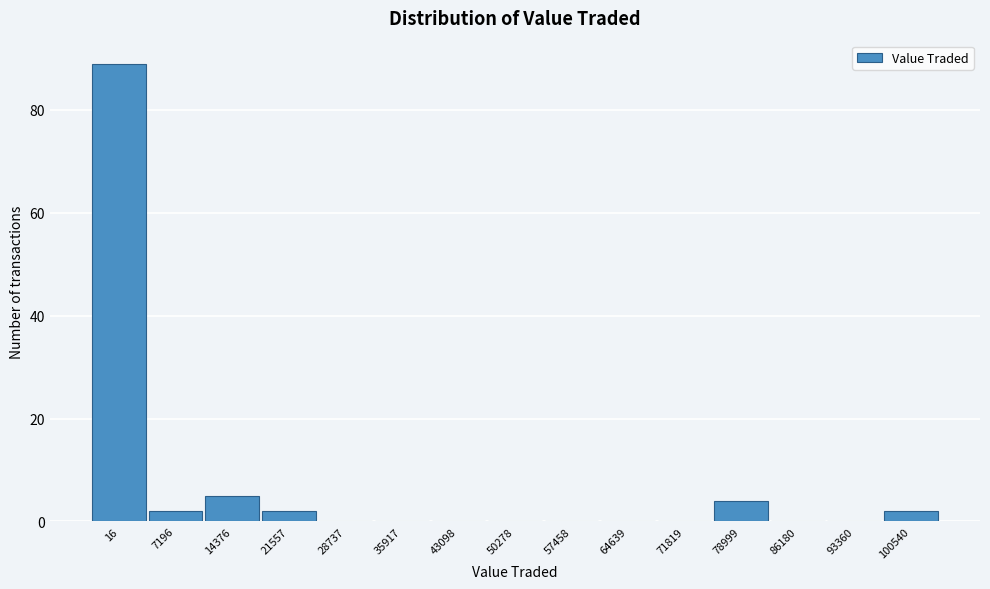

Reading right to left, list all the values displayed in this chart.

100540=2	93360=0	86180=0	78999=4	71819=0	64639=0	57458=0	50278=0	43098=0	35917=0	28737=0	21557=2	14376=5	7196=2	16=89